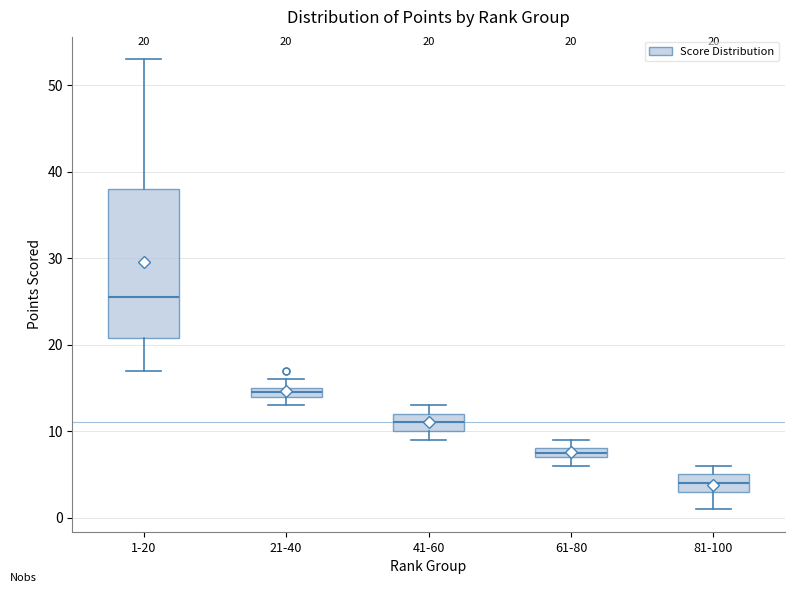

Which box is the tallest, from its lower edge to its upper edge?

1-20